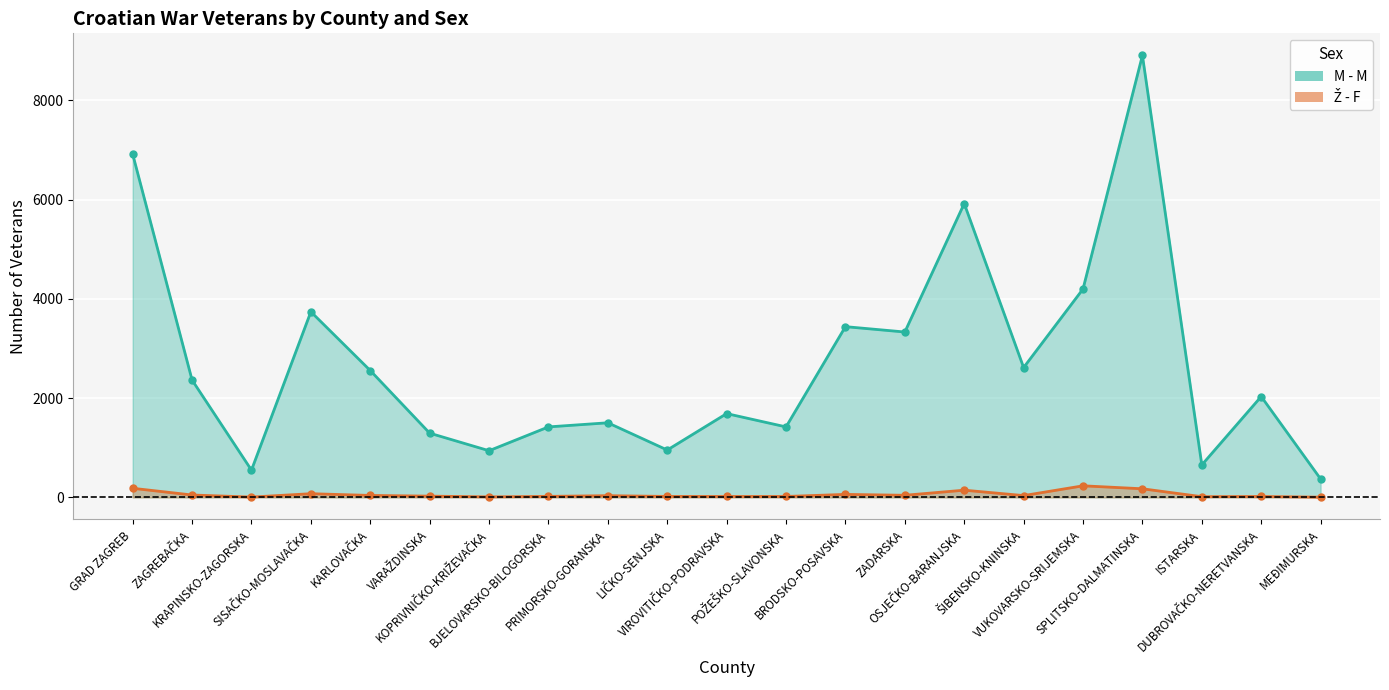

Which series changed the most between BJELOVARSKO-BILOGORSKA and MEĐIMURSKA?

M - M